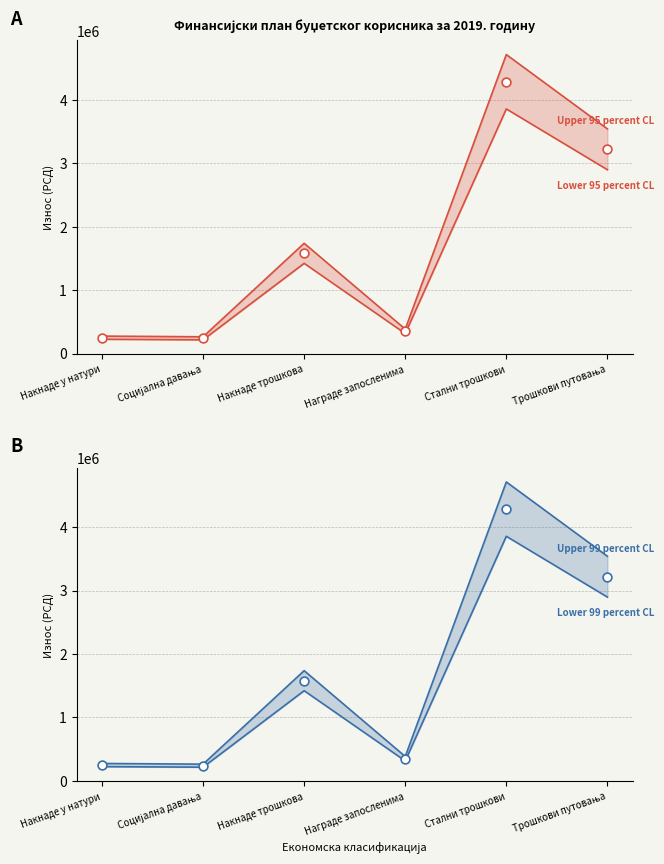

Is the value of Укупно at Награде запосленима greater than the value of Upper 95 percent CL at Награде запосленима?

No